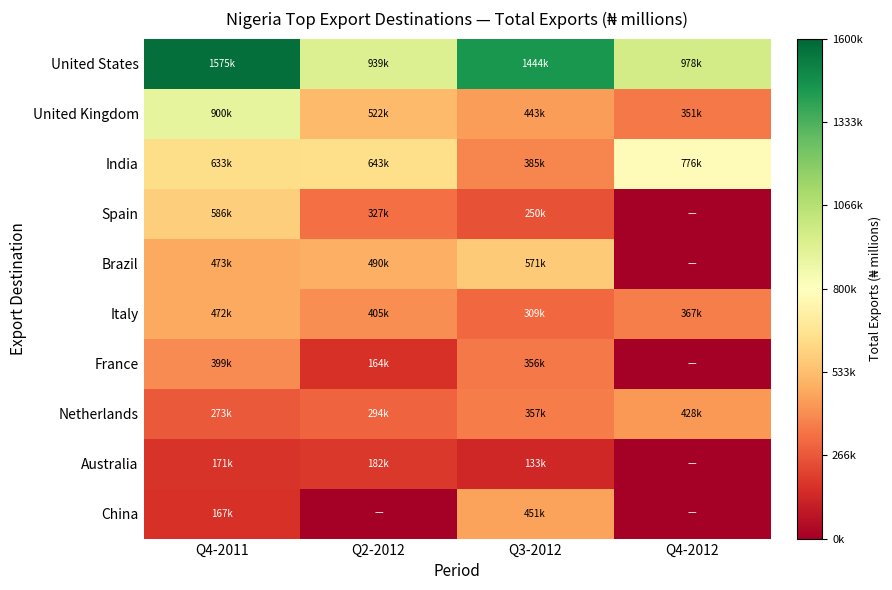

Which series changed the most between Q4-2011 and Q4-2012?

United States